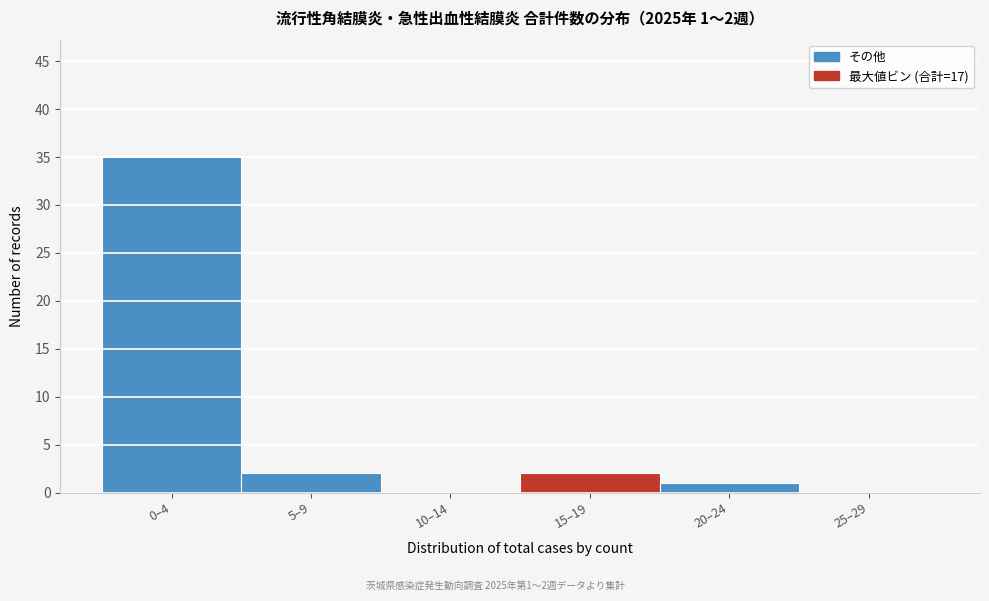

Reading left to right, what are all the values shown in this chart?

0–4=35	5–9=2	10–14=0	15–19=2	20–24=1	25–29=0